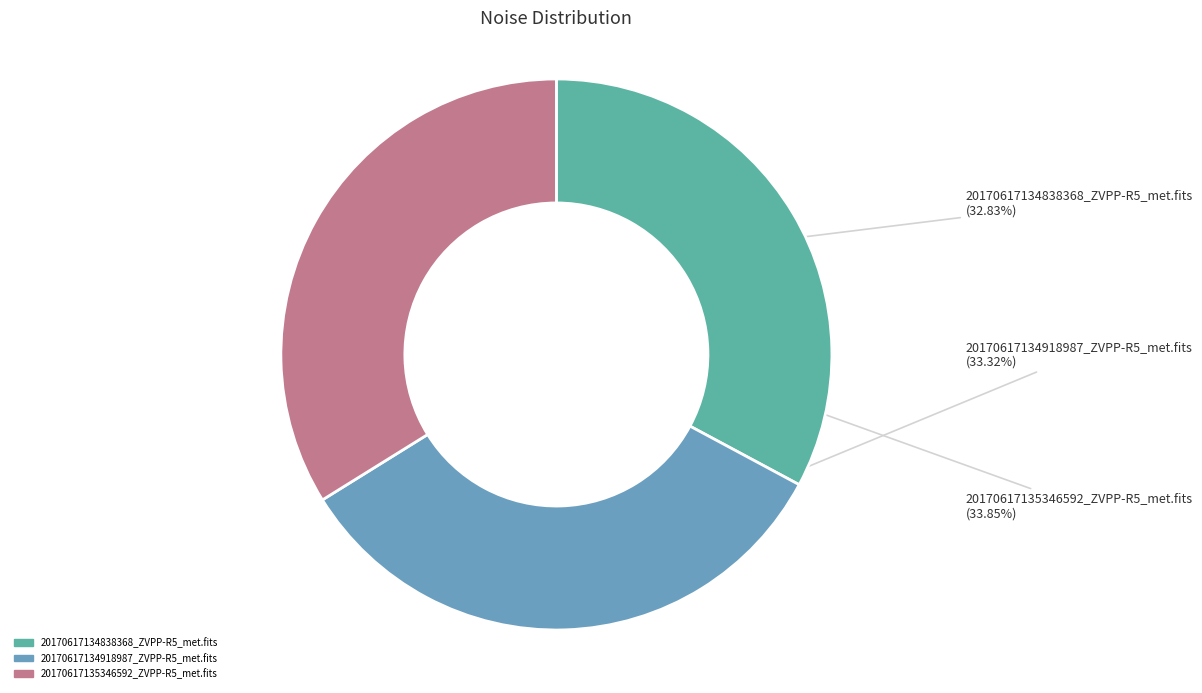

To the nearest percent, what portion does 20170617134918987_ZVPP-R5_met.fits represent?

33%